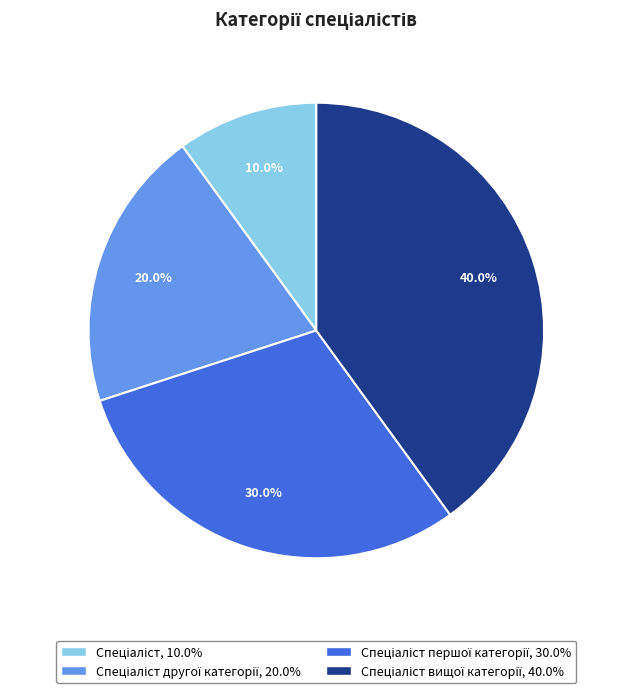

How many segments does this pie chart have?

4